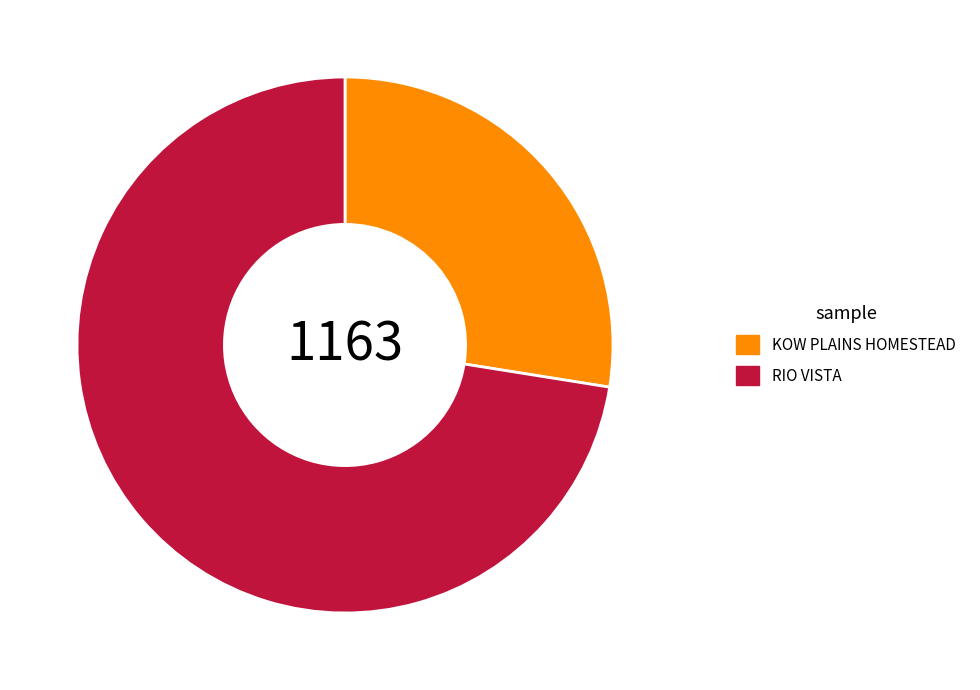

Rank the categories by value from lowest to highest.

KOW PLAINS HOMESTEAD, RIO VISTA